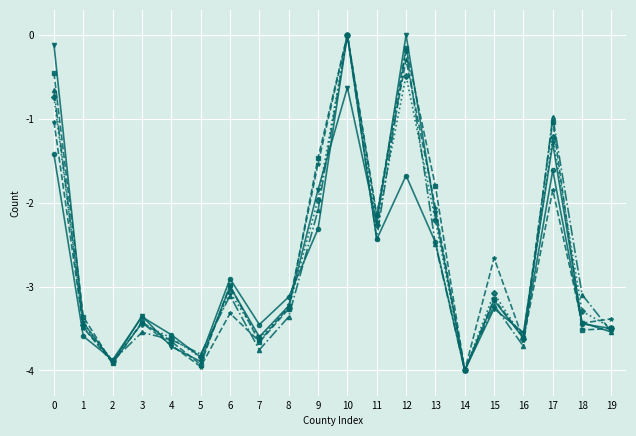

What is the smallest value displayed?

-4.0